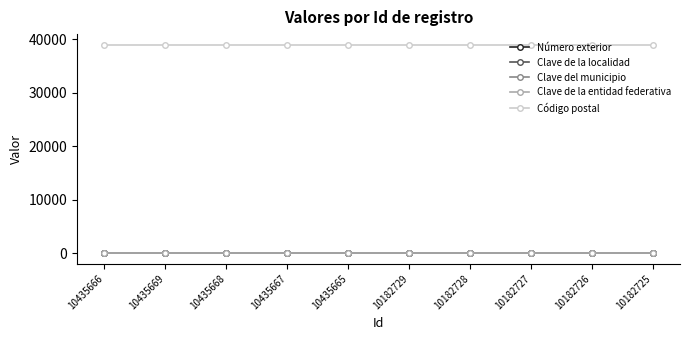

True or false: Clave del municipio and Código postal cross at least once.

False